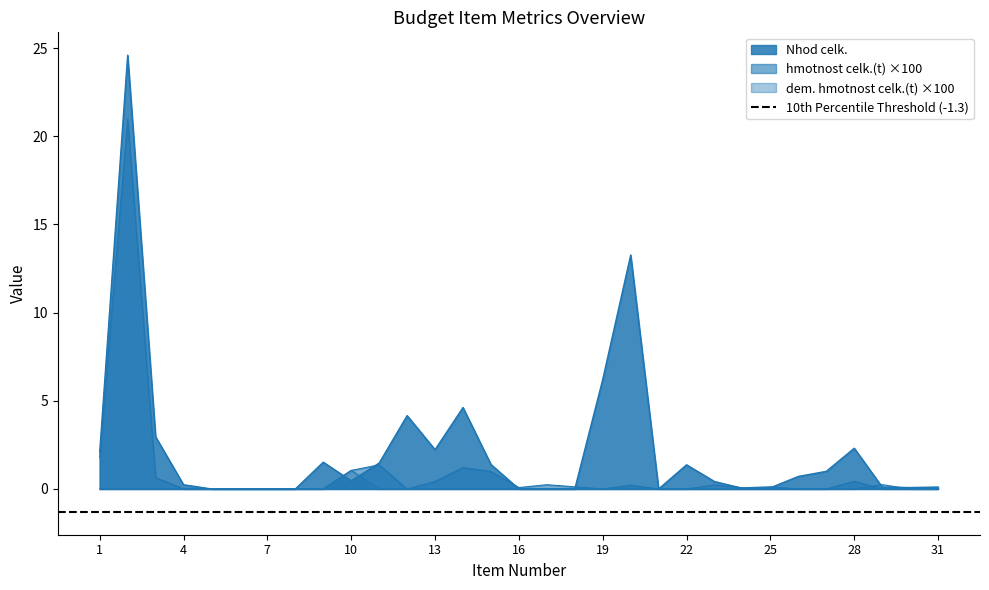

What is the difference between the highest and lowest values at 15?

1.4